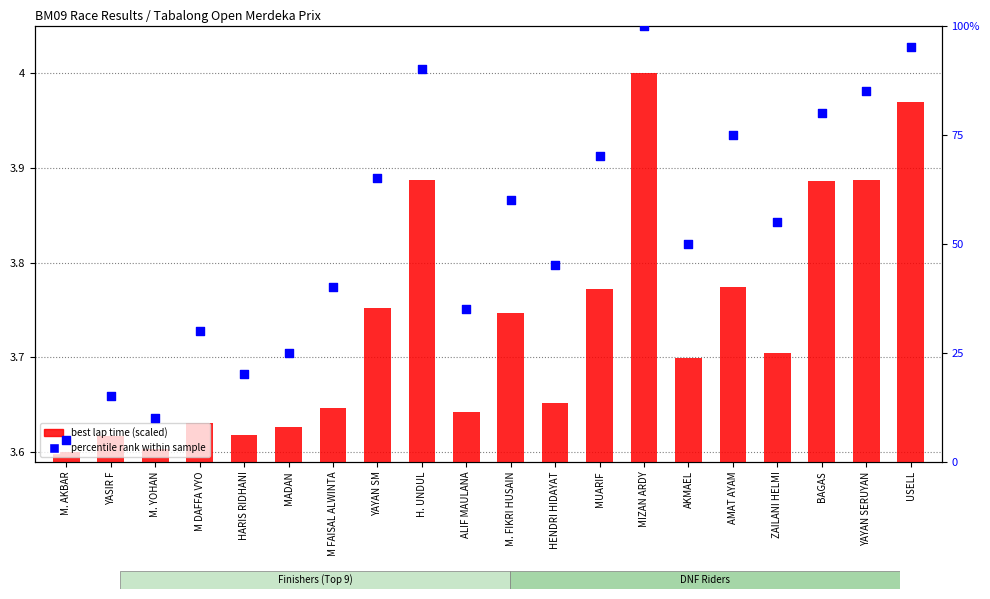

Which series reaches the maximum Y coordinate?

percentile rank within sample